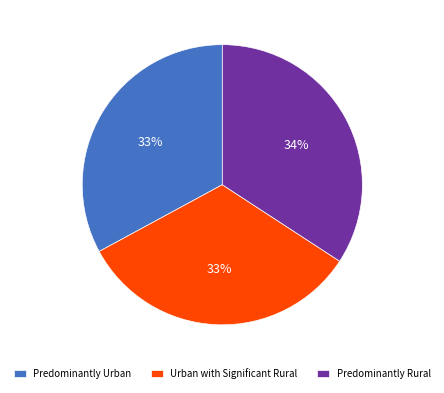

How many slices are in this pie chart?

3